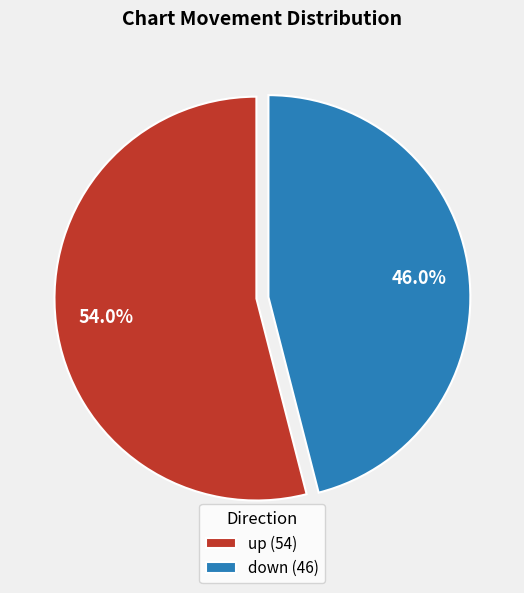

To the nearest percent, what portion does down represent?

46%